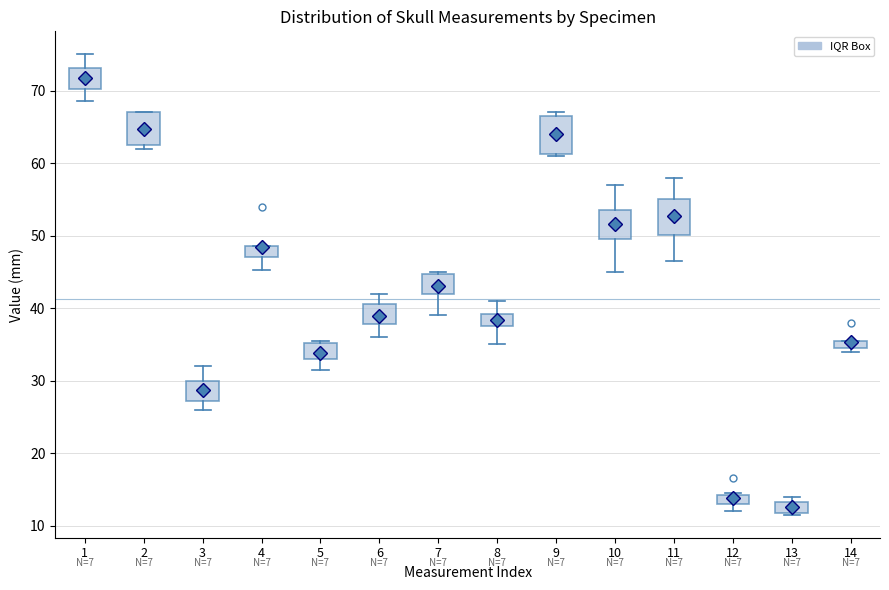

Where does the upper whisker of the box at x = 8 end on the y-axis? The values are not printed on the chart, so give them approximately, as read against the axis.

41